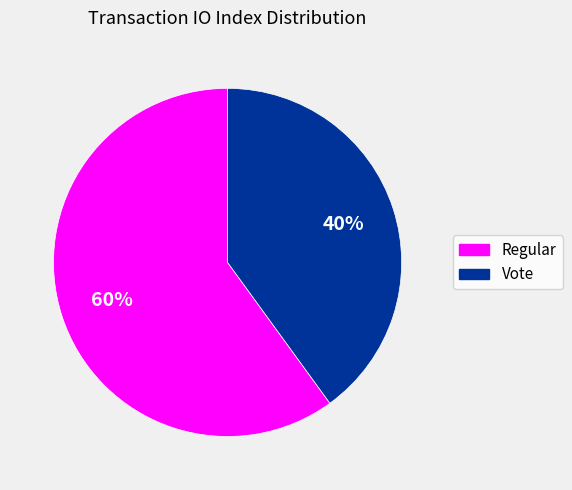

How many segments does this pie chart have?

2